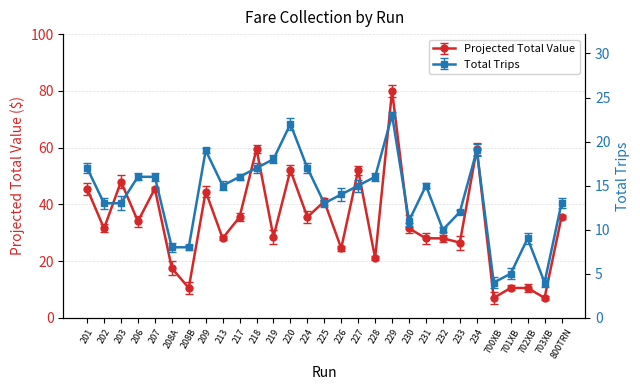

What is the difference between the maximum and minimum values in the Projected Total Value series?

73.0